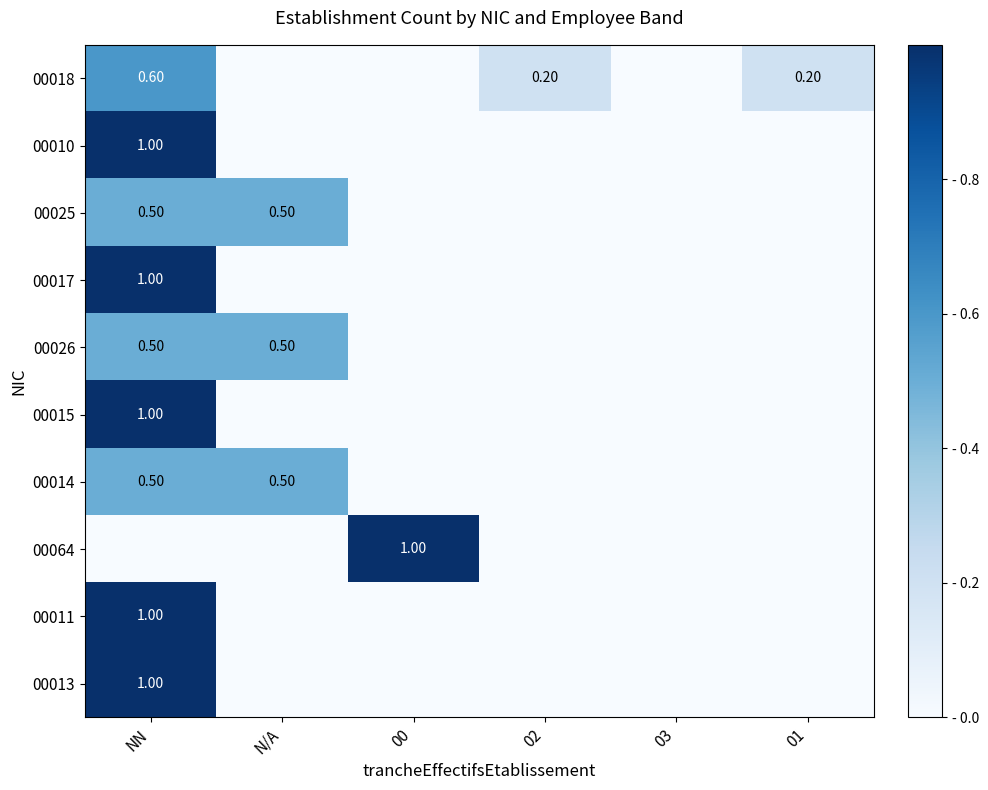

What is the average value of the 00011 series?

0.2